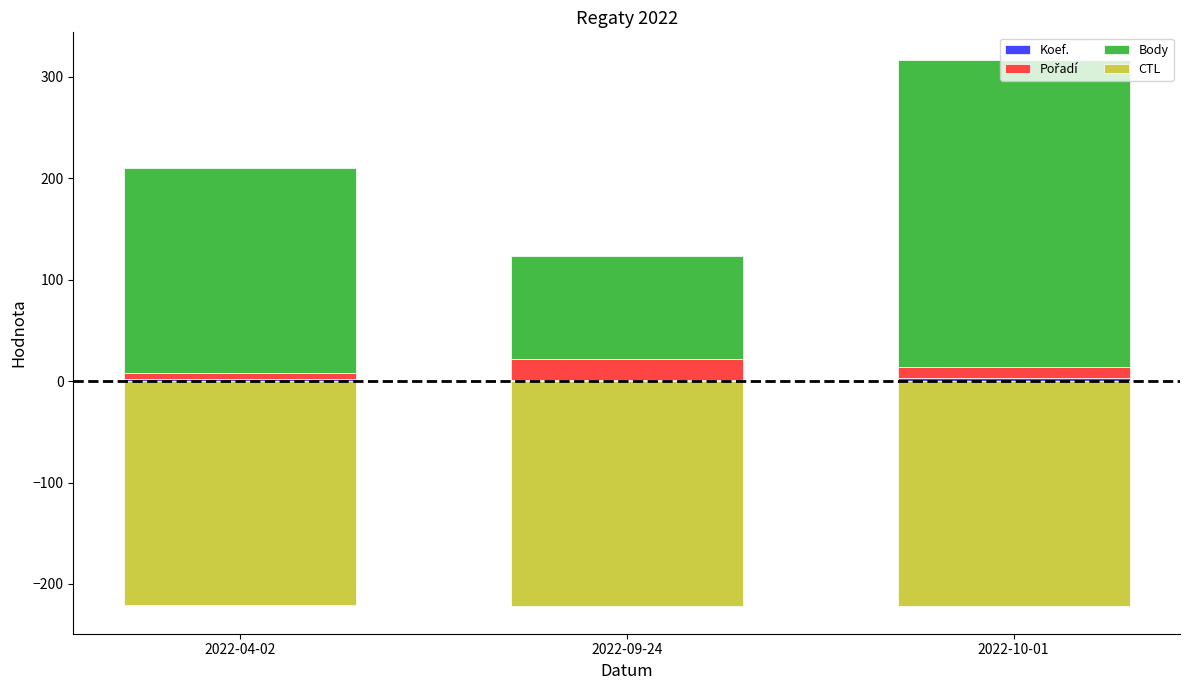

Where is Koef. nearest to the value 2?

2022-04-02